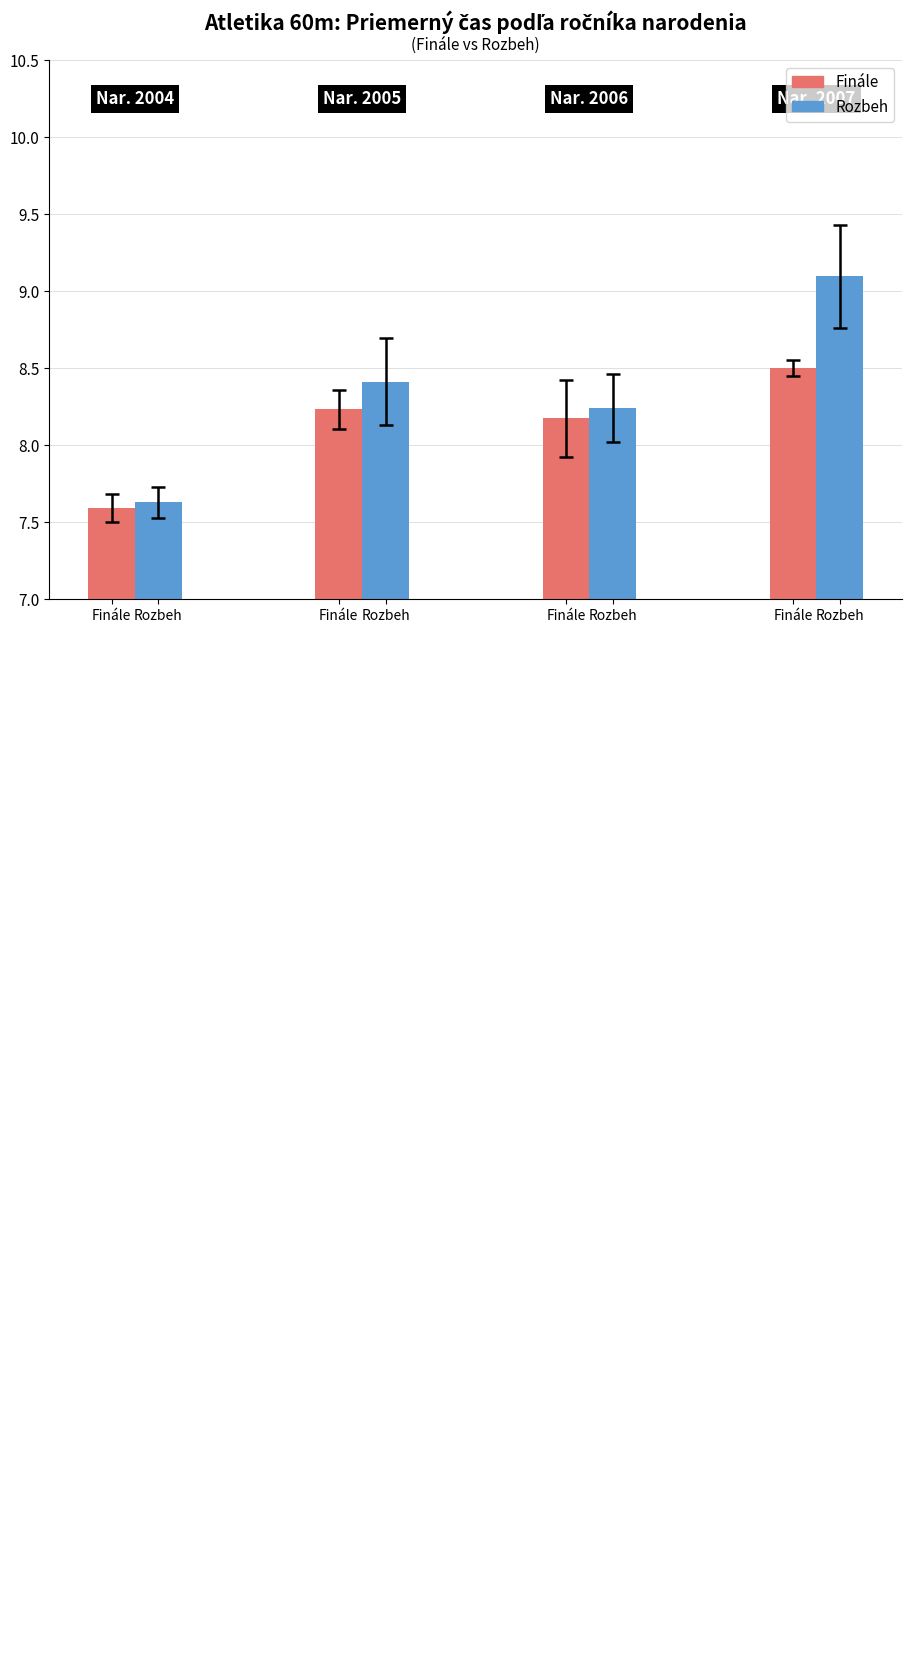

List the series in order of their overall mean, highest first.

Rozbeh, Finále